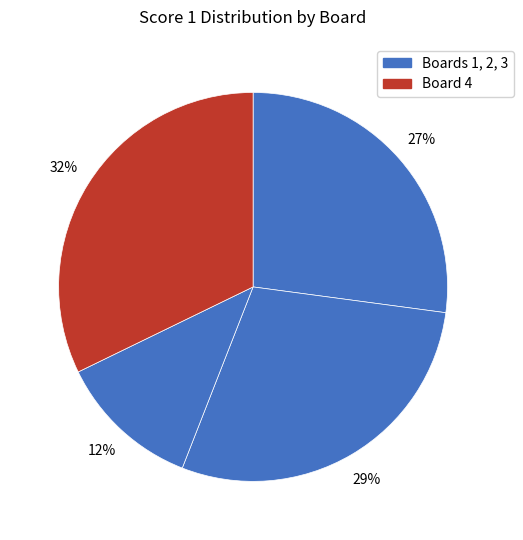

What is the smallest slice in the pie chart?

Board 3